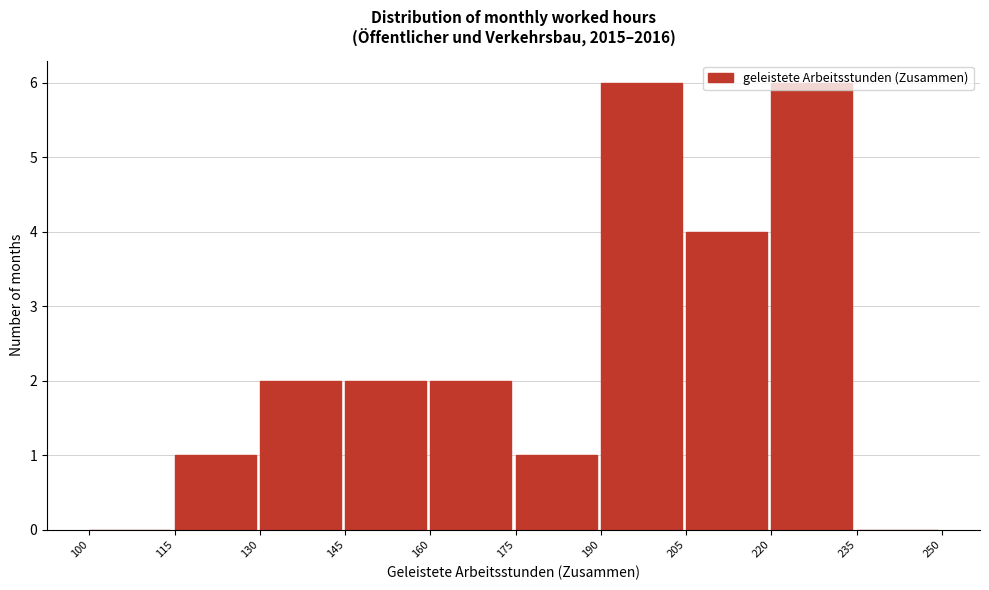

What is the height of the bar covering 160 to 175 on the x-axis? The values are not printed on the chart, so give them approximately, as read against the axis.

2